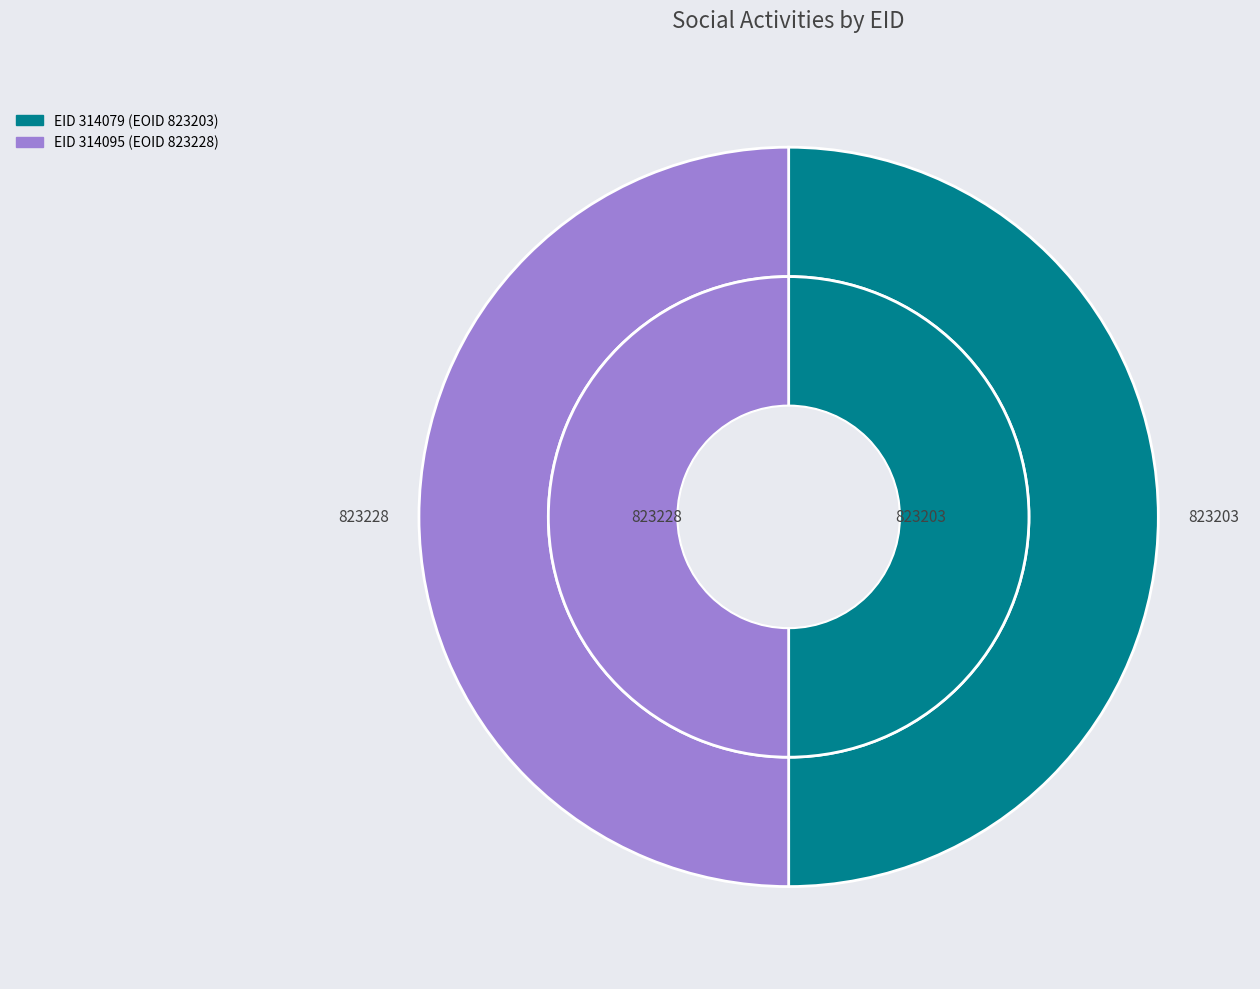

What is the largest slice in the pie chart?

314095